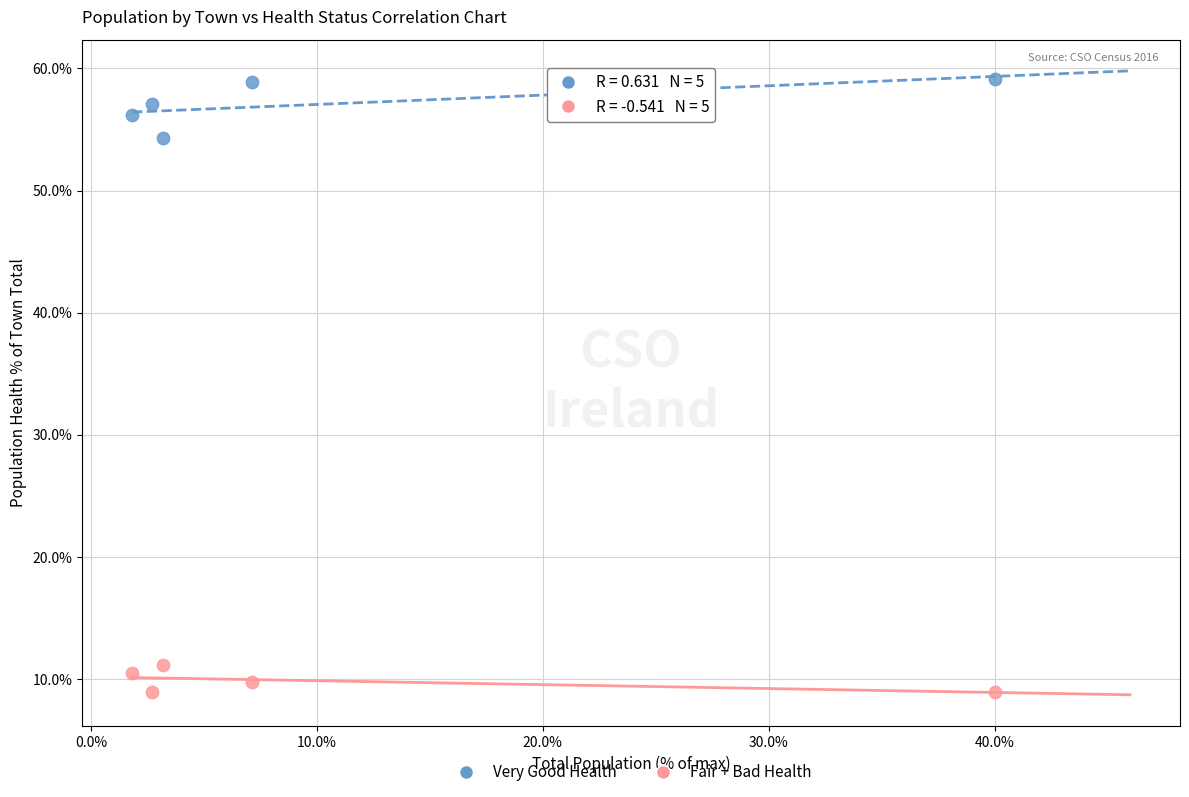

Across all series, what Y value is closest to 34?

54.3